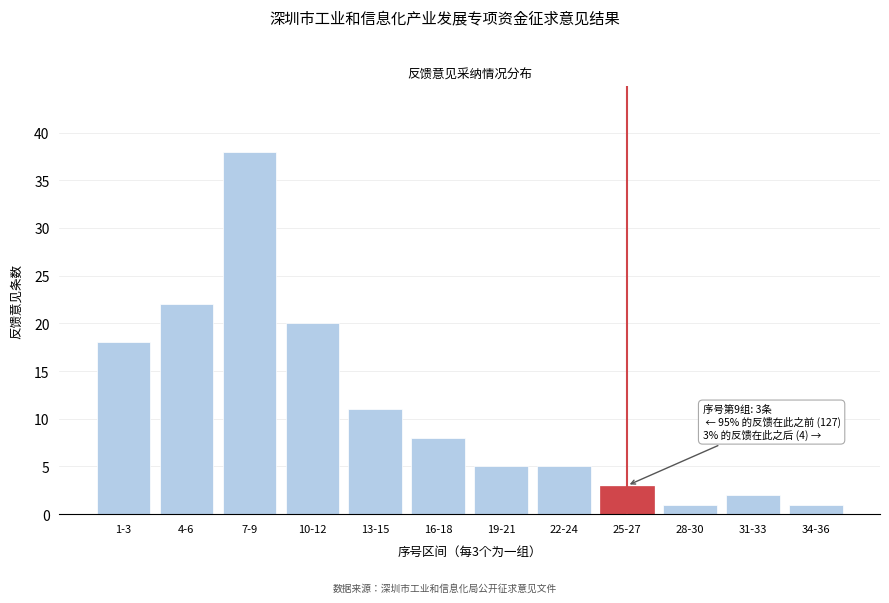

Reading right to left, list all the values displayed in this chart.

34-36=1	31-33=2	28-30=1	25-27=3	22-24=5	19-21=5	16-18=8	13-15=11	10-12=20	7-9=38	4-6=22	1-3=18